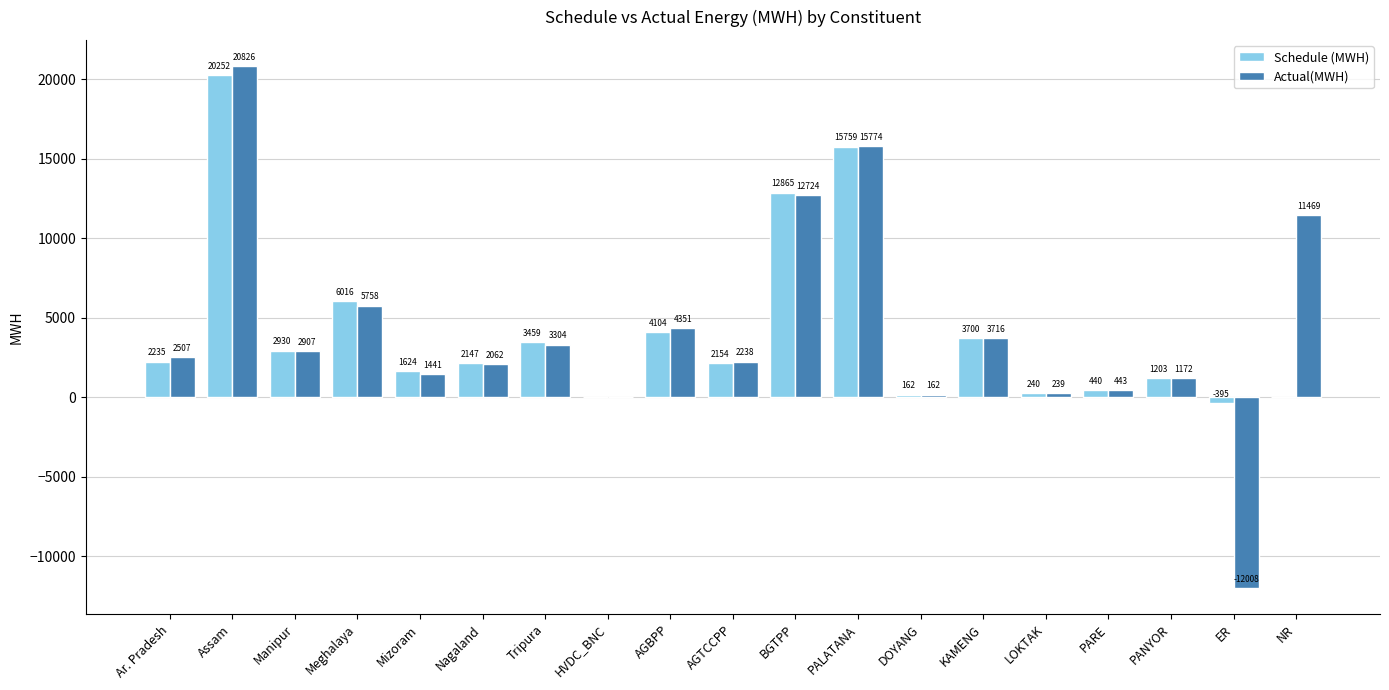

Between PARE and NR, which series saw the biggest shift?

Actual(MWH)